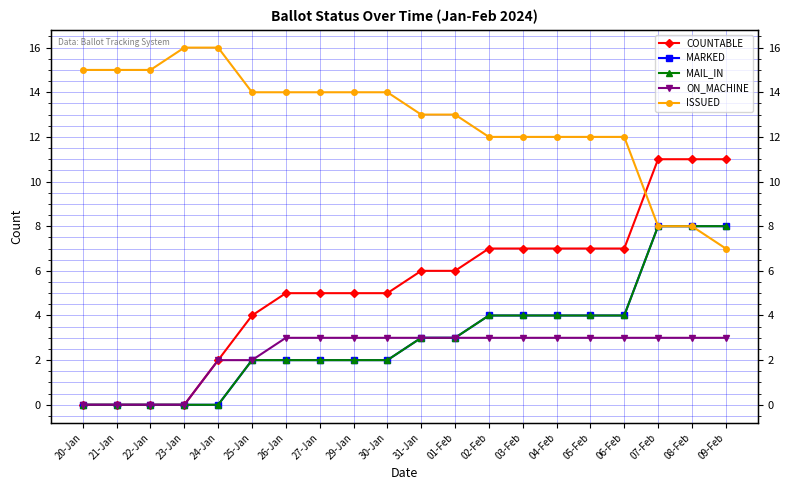

At which label does MAIL_IN reach its peak?

07-Feb